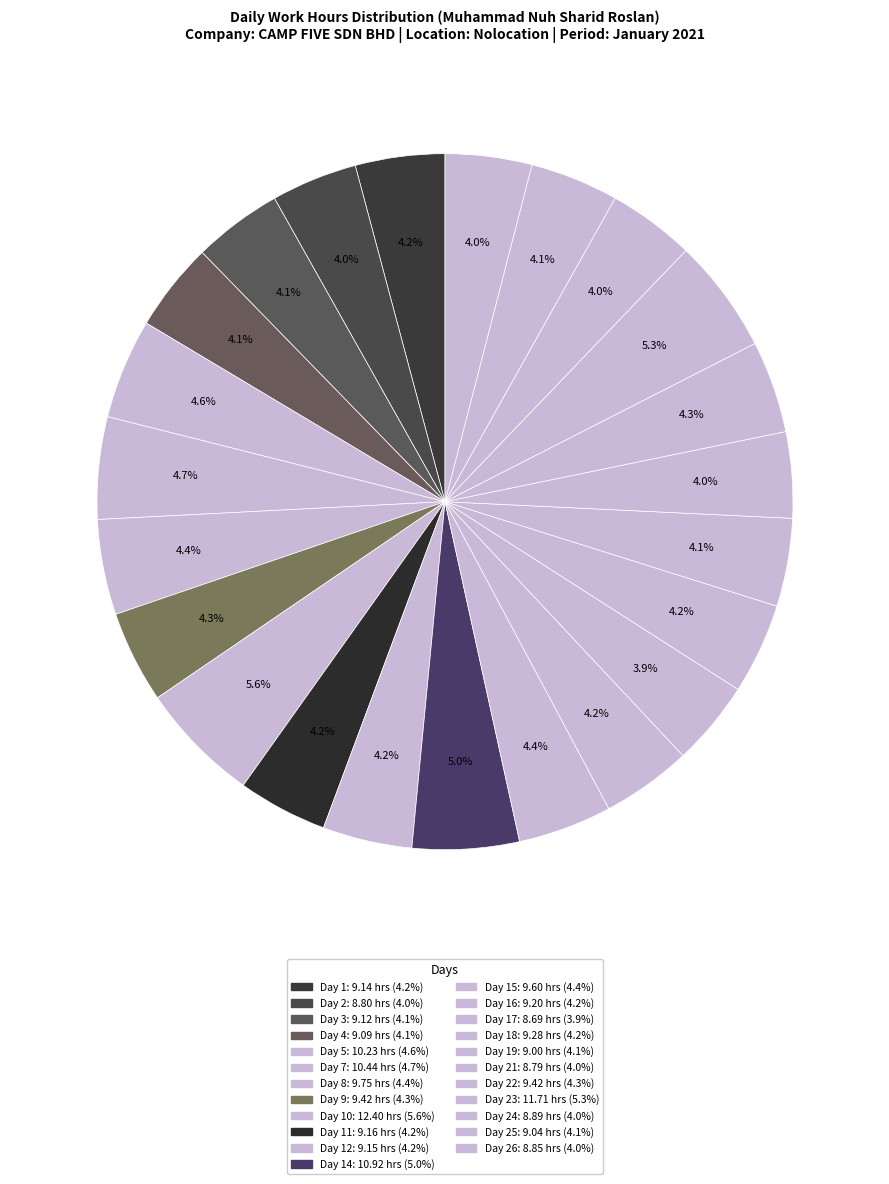

Count the number of slices in the pie.

23